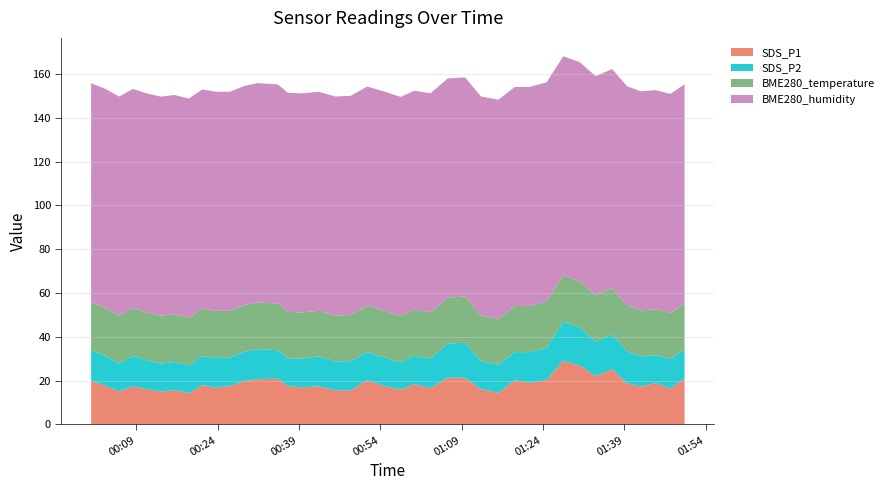

Reading right to left, what are all the values shown in this chart?

SDS_P1: 2022/08/08 01:50:06=20.9	2022/08/08 01:47:28=16.4	2022/08/08 01:44:48=18.9	2022/08/08 01:42:04=17.3	2022/08/08 01:39:30=18.7	2022/08/08 01:36:45=25.2	2022/08/08 01:33:44=22.1	2022/08/08 01:30:46=26.9	2022/08/08 01:27:44=29.1	2022/08/08 01:24:40=20.2	2022/08/08 01:21:32=19.0	2022/08/08 01:18:49=20.2	2022/08/08 01:15:47=14.4	2022/08/08 01:12:35=16.1	2022/08/08 01:09:39=21.2	2022/08/08 01:06:27=21.4	2022/08/08 01:03:16=16.6	2022/08/08 01:00:16=18.4	2022/08/08 00:57:47=15.9	2022/08/08 00:54:36=17.6	2022/08/08 00:51:37=20.2	2022/08/08 00:48:33=15.6	2022/08/08 00:45:41=15.6	2022/08/08 00:42:39=17.4	2022/08/08 00:39:33=16.9	2022/08/08 00:36:56=17.5	2022/08/08 00:35:09=20.9	2022/08/08 00:31:23=20.6	2022/08/08 00:28:52=19.8	2022/08/08 00:26:19=17.6	2022/08/08 00:23:44=16.8	2022/08/08 00:21:11=17.9	2022/08/08 00:18:42=14.2	2022/08/08 00:16:04=15.7	2022/08/08 00:13:32=15.0	2022/08/08 00:10:56=16.1	2022/08/08 00:08:24=17.3	2022/08/08 00:05:52=15.2	2022/08/08 00:03:18=17.6	2022/08/08 00:00:42=20.0
SDS_P2: 2022/08/08 01:50:06=13.3	2022/08/08 01:47:28=13.5	2022/08/08 01:44:48=12.8	2022/08/08 01:42:04=13.7	2022/08/08 01:39:30=14.6	2022/08/08 01:36:45=16.0	2022/08/08 01:33:44=15.7	2022/08/08 01:30:46=17.3	2022/08/08 01:27:44=17.8	2022/08/08 01:24:40=14.8	2022/08/08 01:21:32=14.0	2022/08/08 01:18:49=12.8	2022/08/08 01:15:47=12.9	2022/08/08 01:12:35=12.6	2022/08/08 01:09:39=16.1	2022/08/08 01:06:27=15.5	2022/08/08 01:03:16=13.6	2022/08/08 01:00:16=12.9	2022/08/08 00:57:47=12.4	2022/08/08 00:54:36=13.2	2022/08/08 00:51:37=12.8	2022/08/08 00:48:33=13.3	2022/08/08 00:45:41=13.2	2022/08/08 00:42:39=13.7	2022/08/08 00:39:33=13.2	2022/08/08 00:36:56=12.7	2022/08/08 00:35:09=12.9	2022/08/08 00:31:23=13.8	2022/08/08 00:28:52=13.3	2022/08/08 00:26:19=12.9	2022/08/08 00:23:44=13.5	2022/08/08 00:21:11=13.3	2022/08/08 00:18:42=12.6	2022/08/08 00:16:04=12.8	2022/08/08 00:13:32=12.8	2022/08/08 00:10:56=13.2	2022/08/08 00:08:24=13.9	2022/08/08 00:05:52=12.6	2022/08/08 00:03:18=13.7	2022/08/08 00:00:42=13.9
BME280_temperature: 2022/08/08 01:50:06=21.0	2022/08/08 01:47:28=21.0	2022/08/08 01:44:48=20.9	2022/08/08 01:42:04=21.0	2022/08/08 01:39:30=21.0	2022/08/08 01:36:45=21.0	2022/08/08 01:33:44=21.1	2022/08/08 01:30:46=21.1	2022/08/08 01:27:44=21.1	2022/08/08 01:24:40=21.1	2022/08/08 01:21:32=21.0	2022/08/08 01:18:49=21.0	2022/08/08 01:15:47=20.9	2022/08/08 01:12:35=20.9	2022/08/08 01:09:39=21.1	2022/08/08 01:06:27=21.0	2022/08/08 01:03:16=21.0	2022/08/08 01:00:16=21.0	2022/08/08 00:57:47=21.2	2022/08/08 00:54:36=21.3	2022/08/08 00:51:37=21.2	2022/08/08 00:48:33=21.1	2022/08/08 00:45:41=20.9	2022/08/08 00:42:39=20.8	2022/08/08 00:39:33=21.0	2022/08/08 00:36:56=21.2	2022/08/08 00:35:09=21.3	2022/08/08 00:31:23=21.4	2022/08/08 00:28:52=21.3	2022/08/08 00:26:19=21.4	2022/08/08 00:23:44=21.5	2022/08/08 00:21:11=21.7	2022/08/08 00:18:42=21.8	2022/08/08 00:16:04=21.9	2022/08/08 00:13:32=21.9	2022/08/08 00:10:56=21.8	2022/08/08 00:08:24=21.9	2022/08/08 00:05:52=21.9	2022/08/08 00:03:18=21.9	2022/08/08 00:00:42=21.8
BME280_humidity: 2022/08/08 01:50:06=100.0	2022/08/08 01:47:28=100.0	2022/08/08 01:44:48=100.0	2022/08/08 01:42:04=100.0	2022/08/08 01:39:30=100.0	2022/08/08 01:36:45=100.0	2022/08/08 01:33:44=100.0	2022/08/08 01:30:46=100.0	2022/08/08 01:27:44=100.0	2022/08/08 01:24:40=100.0	2022/08/08 01:21:32=100.0	2022/08/08 01:18:49=100.0	2022/08/08 01:15:47=100.0	2022/08/08 01:12:35=100.0	2022/08/08 01:09:39=100.0	2022/08/08 01:06:27=100.0	2022/08/08 01:03:16=100.0	2022/08/08 01:00:16=100.0	2022/08/08 00:57:47=100.0	2022/08/08 00:54:36=100.0	2022/08/08 00:51:37=100.0	2022/08/08 00:48:33=100.0	2022/08/08 00:45:41=100.0	2022/08/08 00:42:39=100.0	2022/08/08 00:39:33=100.0	2022/08/08 00:36:56=100.0	2022/08/08 00:35:09=100.0	2022/08/08 00:31:23=100.0	2022/08/08 00:28:52=100.0	2022/08/08 00:26:19=100.0	2022/08/08 00:23:44=100.0	2022/08/08 00:21:11=100.0	2022/08/08 00:18:42=100.0	2022/08/08 00:16:04=100.0	2022/08/08 00:13:32=100.0	2022/08/08 00:10:56=100.0	2022/08/08 00:08:24=100.0	2022/08/08 00:05:52=100.0	2022/08/08 00:03:18=100.0	2022/08/08 00:00:42=100.0